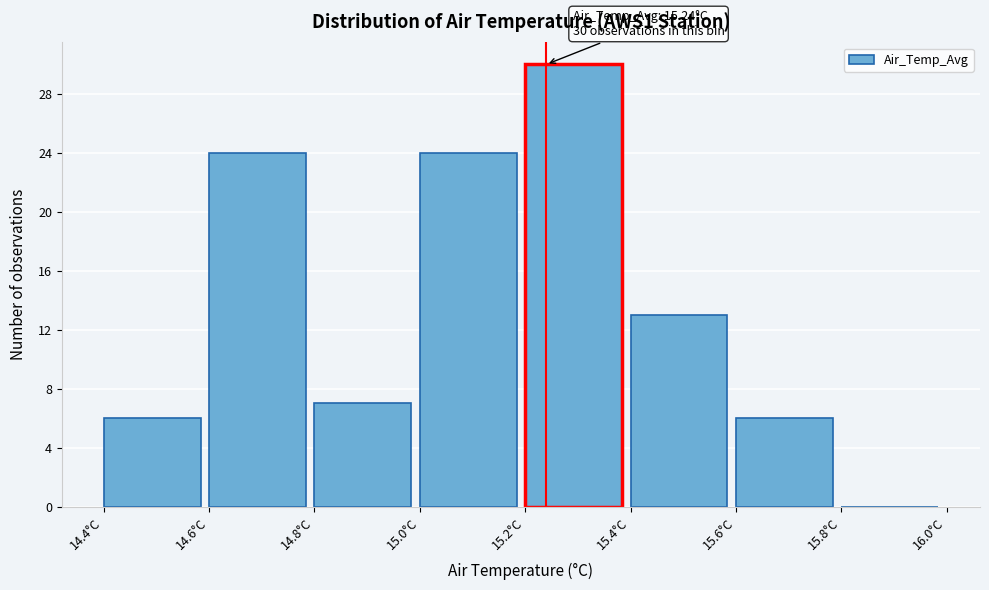

Which range on the x-axis has the tallest bar?

15.2 to 15.4